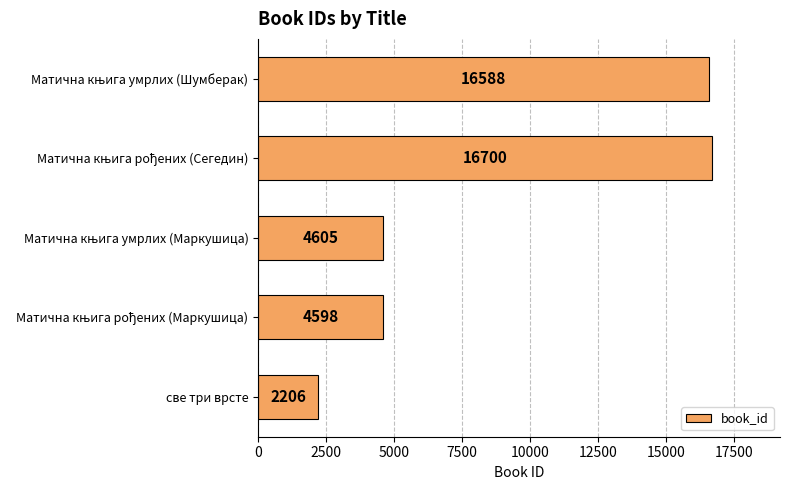

What is the smallest value displayed?

2206